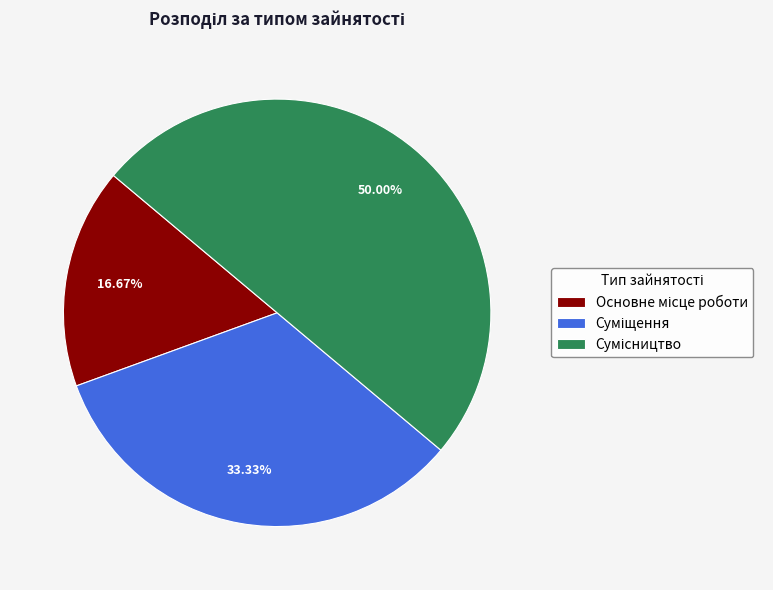

How many segments does this pie chart have?

3